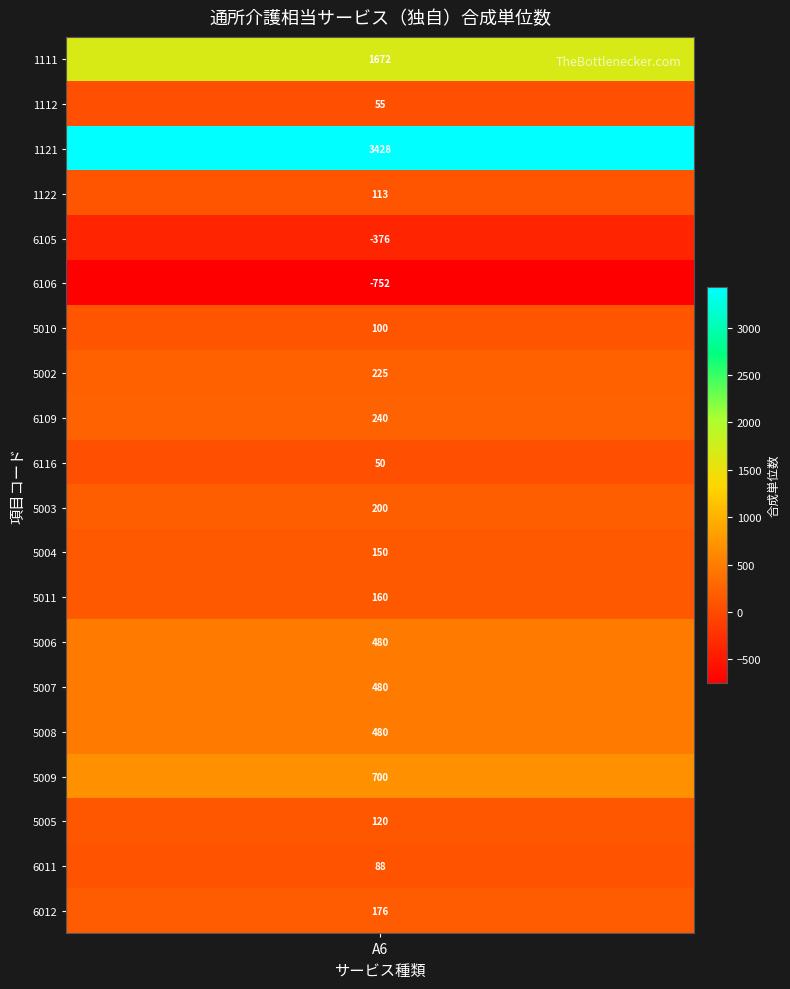

What is the average value?

389